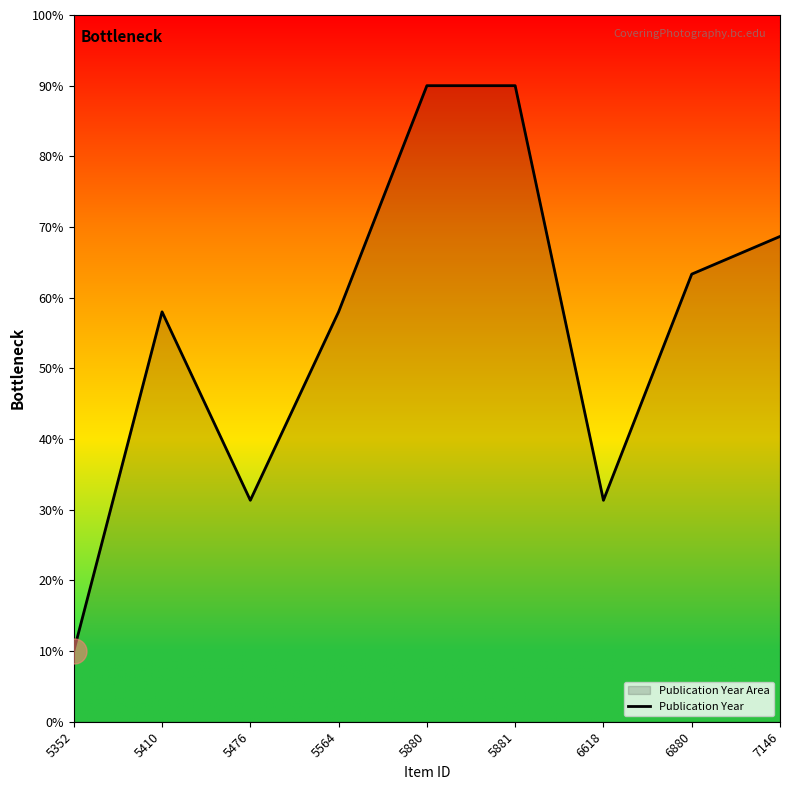

Reading right to left, transcribe all the data shown in this chart.

7146=68.7	6880=63.3	6618=31.3	5881=90.0	5880=90.0	5564=58.0	5476=31.3	5410=58.0	5352=10.0